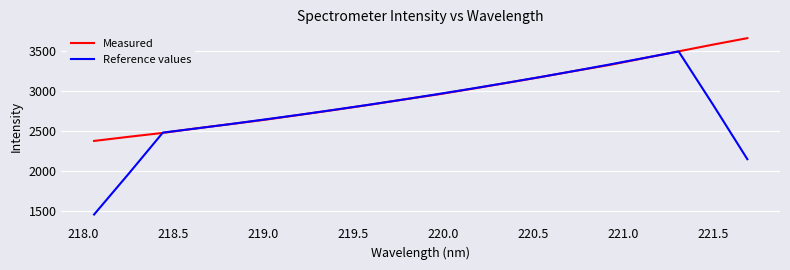

What is the maximum value shown in the chart?

3666.1